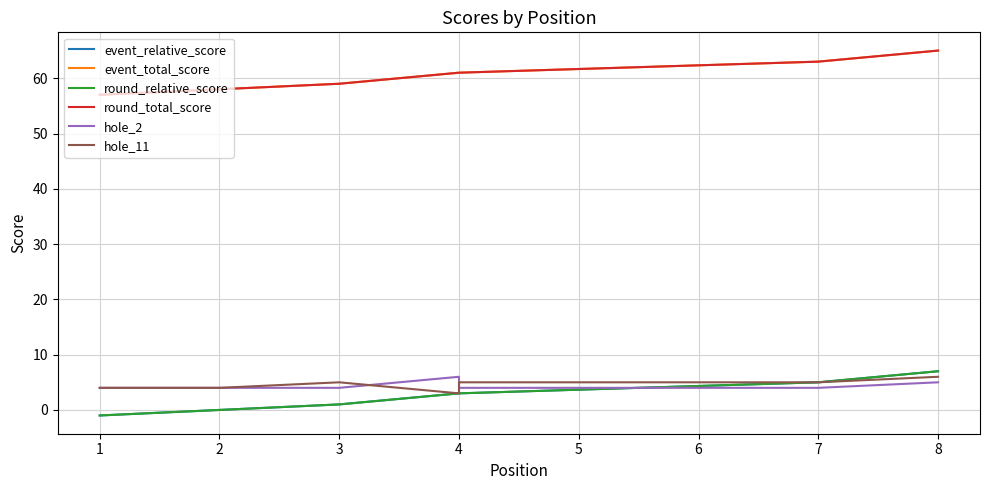

Which series has the largest total across all categories?

event_total_score